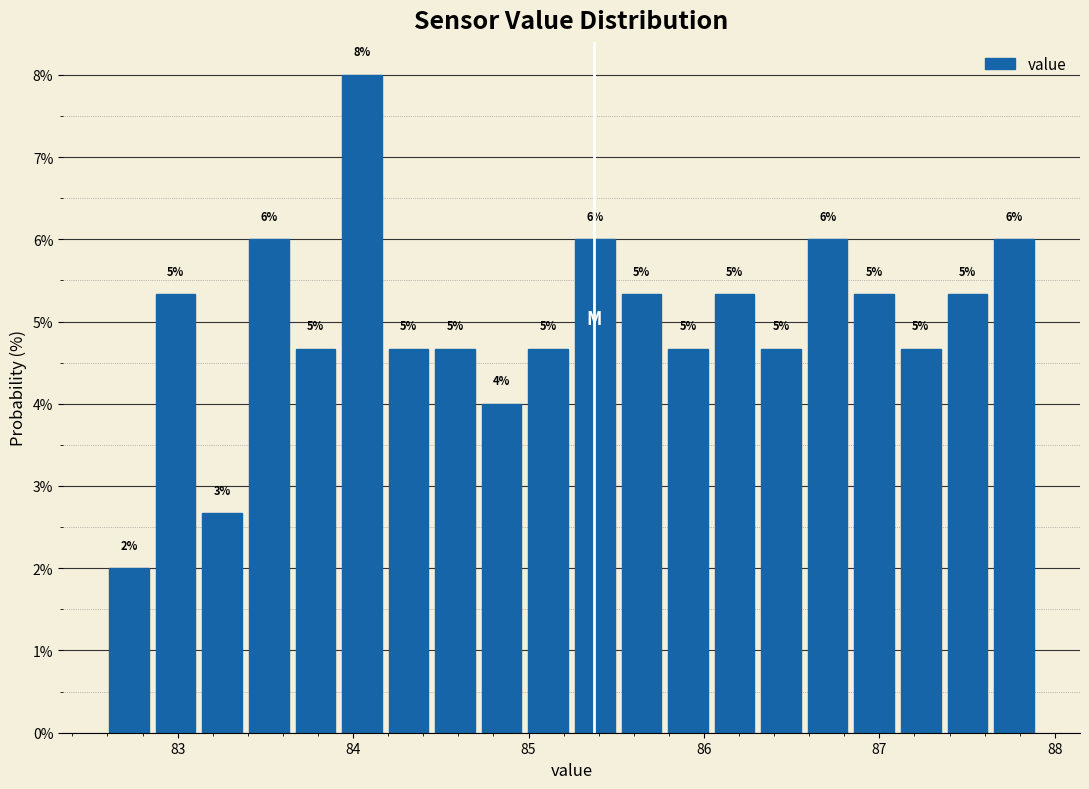

Read against the x-axis, roughly where is the centre of the tallest bar?

84.1